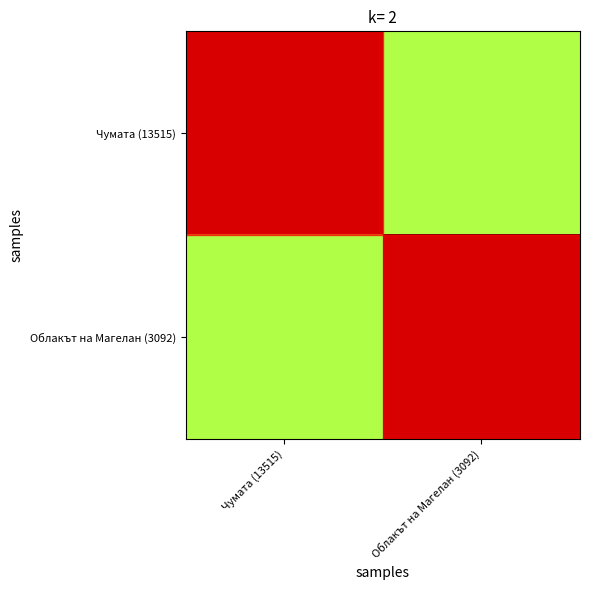

Rank the series at Облакът на Магелан (3092) from highest to lowest value.

Облакът на Магелан (3092), Чумата (13515)